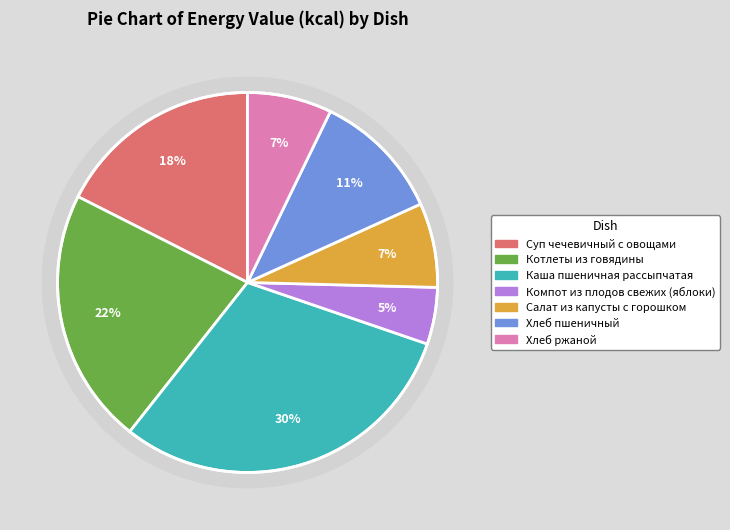

True or false: Хлеб пшеничный accounts for 11% of the total.

True